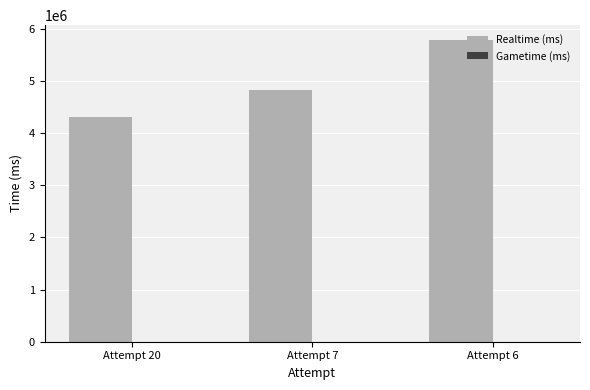

What is the value of the 3rd bar from the left?

5778202